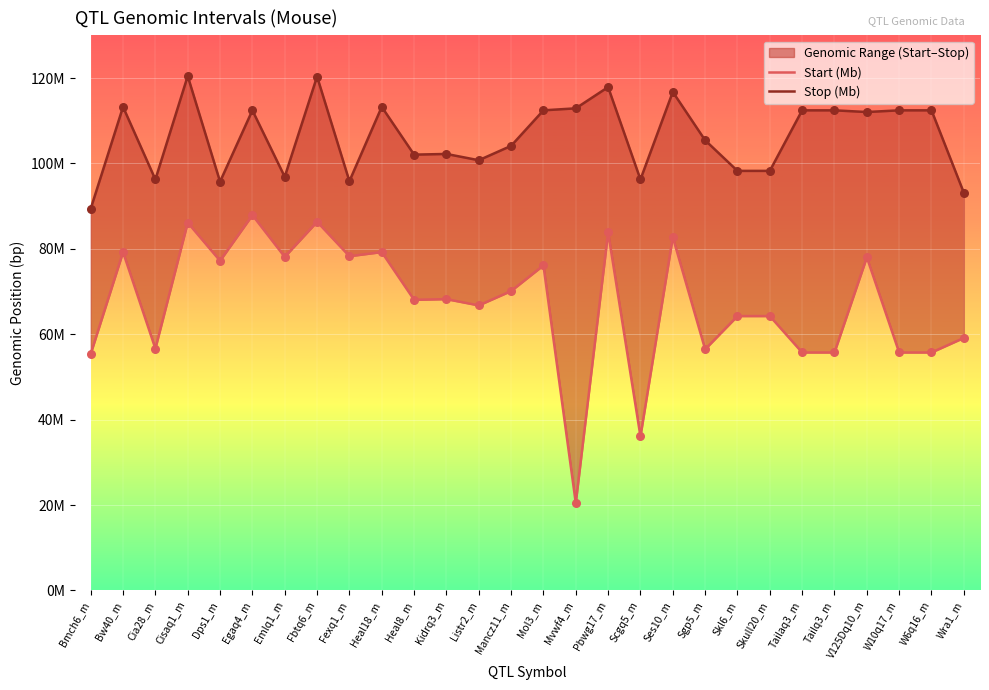

At how many categories does at least one series exceed 65178850?

28